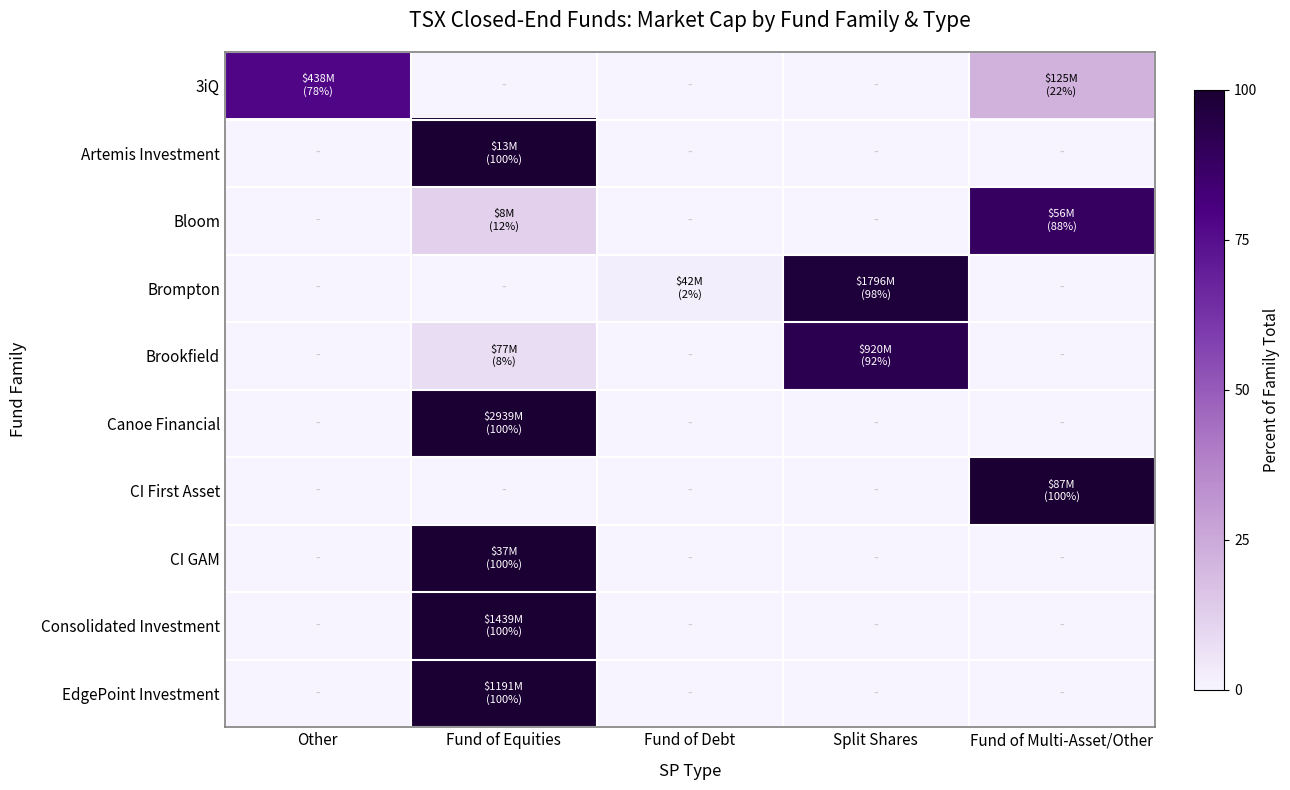

Reading left to right, extract all data points from this chart.

3iQ: Other=77.8	Fund of Equities=0.0	Fund of Debt=0.0	Split Shares=0.0	Fund of Multi-Asset/Other=22.2
Artemis Investment: Other=0.0	Fund of Equities=100.0	Fund of Debt=0.0	Split Shares=0.0	Fund of Multi-Asset/Other=0.0
Bloom: Other=0.0	Fund of Equities=12.0	Fund of Debt=0.0	Split Shares=0.0	Fund of Multi-Asset/Other=88.0
Brompton: Other=0.0	Fund of Equities=0.0	Fund of Debt=2.3	Split Shares=97.7	Fund of Multi-Asset/Other=0.0
Brookfield: Other=0.0	Fund of Equities=7.7	Fund of Debt=0.0	Split Shares=92.3	Fund of Multi-Asset/Other=0.0
Canoe Financial: Other=0.0	Fund of Equities=100.0	Fund of Debt=0.0	Split Shares=0.0	Fund of Multi-Asset/Other=0.0
CI First Asset: Other=0.0	Fund of Equities=0.0	Fund of Debt=0.0	Split Shares=0.0	Fund of Multi-Asset/Other=100.0
CI GAM: Other=0.0	Fund of Equities=100.0	Fund of Debt=0.0	Split Shares=0.0	Fund of Multi-Asset/Other=0.0
Consolidated Investment: Other=0.0	Fund of Equities=100.0	Fund of Debt=0.0	Split Shares=0.0	Fund of Multi-Asset/Other=0.0
EdgePoint Investment: Other=0.0	Fund of Equities=100.0	Fund of Debt=0.0	Split Shares=0.0	Fund of Multi-Asset/Other=0.0